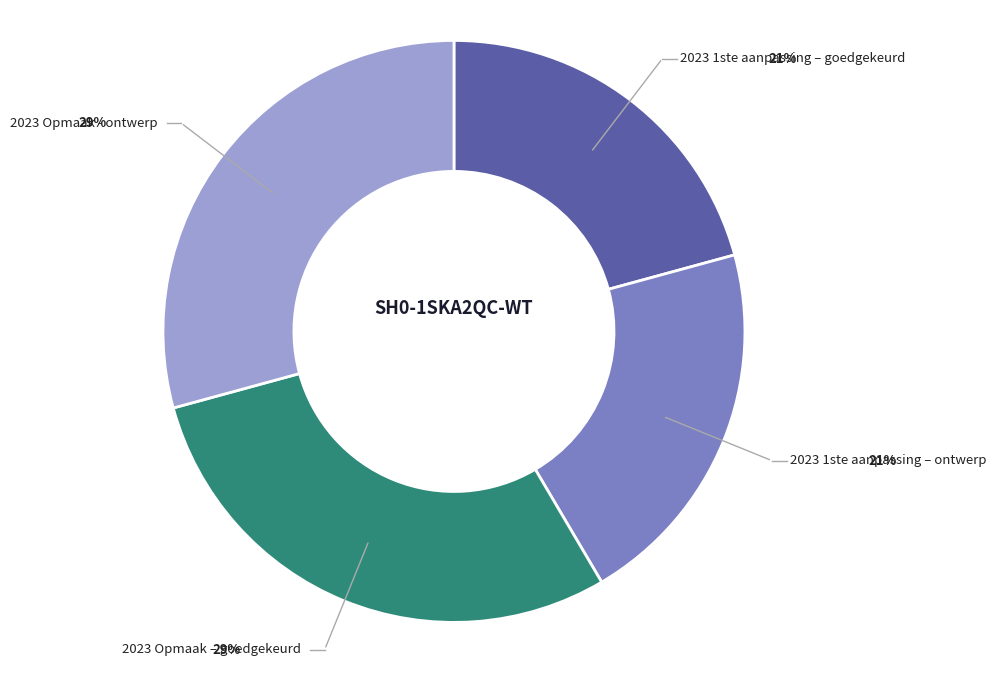

Is there any slice that represents more than half of the pie?

No